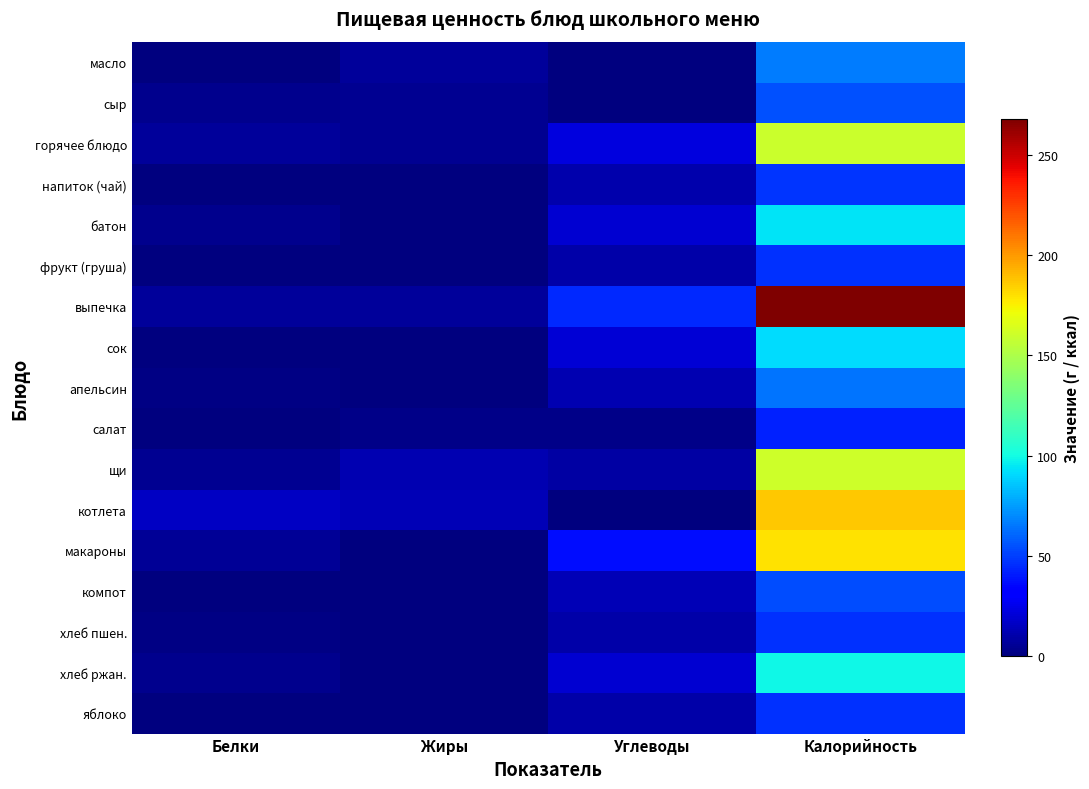

What is the difference between the highest and lowest values at Калорийность?

225.2